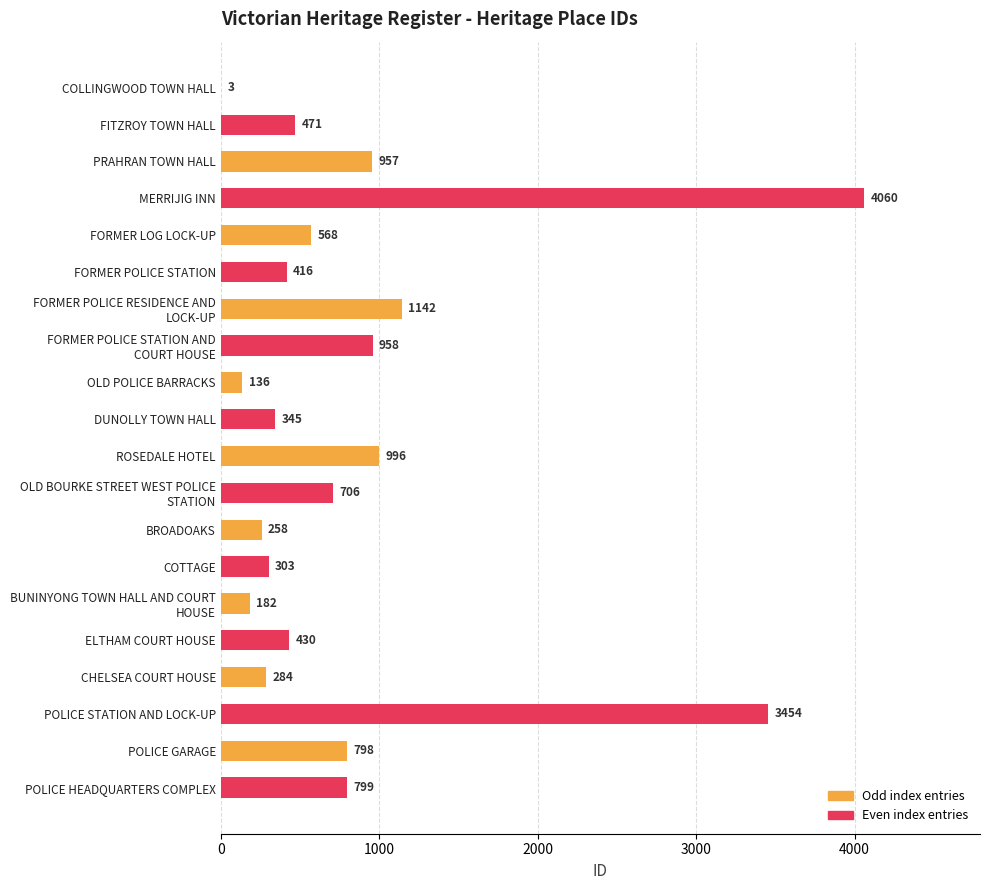

At which label is the value closest to 2031?

FORMER POLICE RESIDENCE AND
LOCK-UP